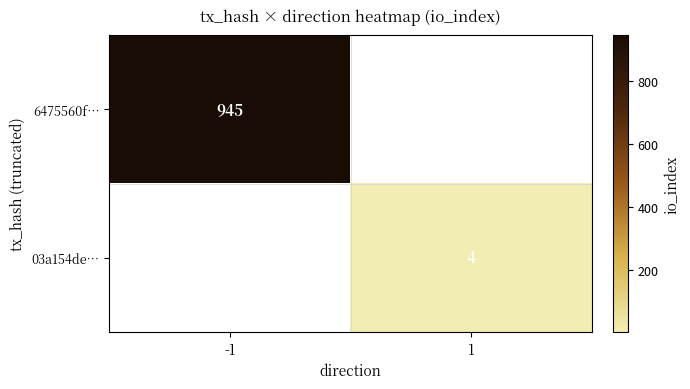

The value of 6475560f… at -1 is 945. True or false?

True